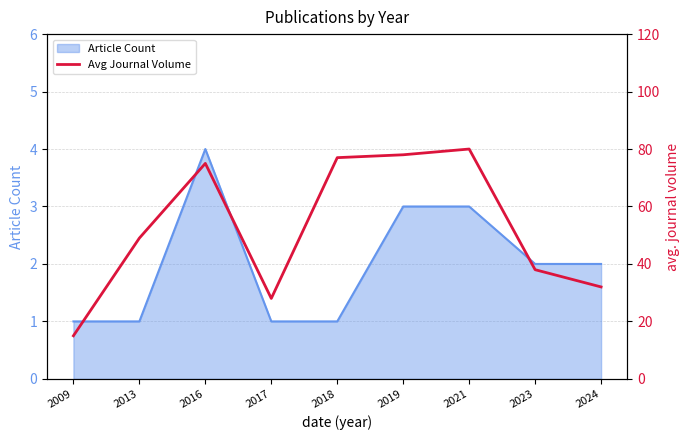

How many categories are shown in the chart?

9